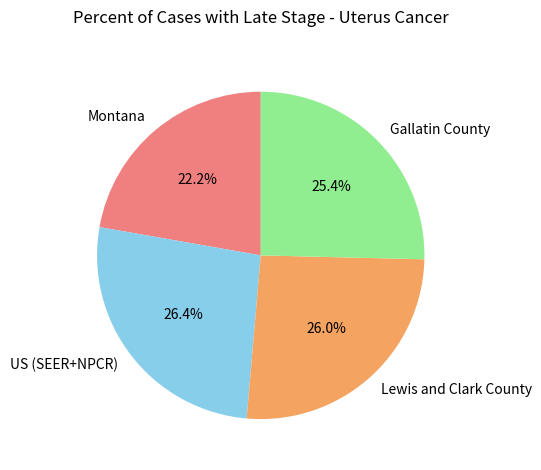

Count the number of slices in the pie.

4